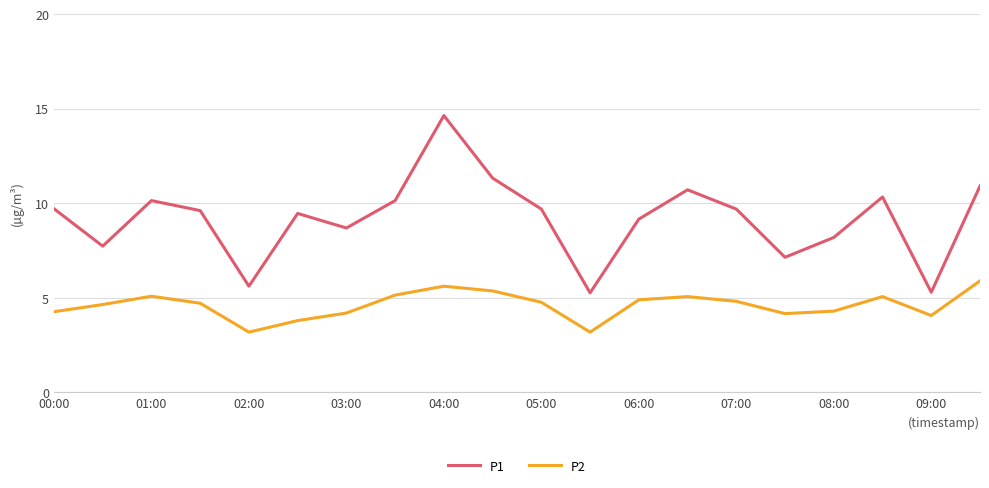

True or false: P1 and P2 cross at least once.

False